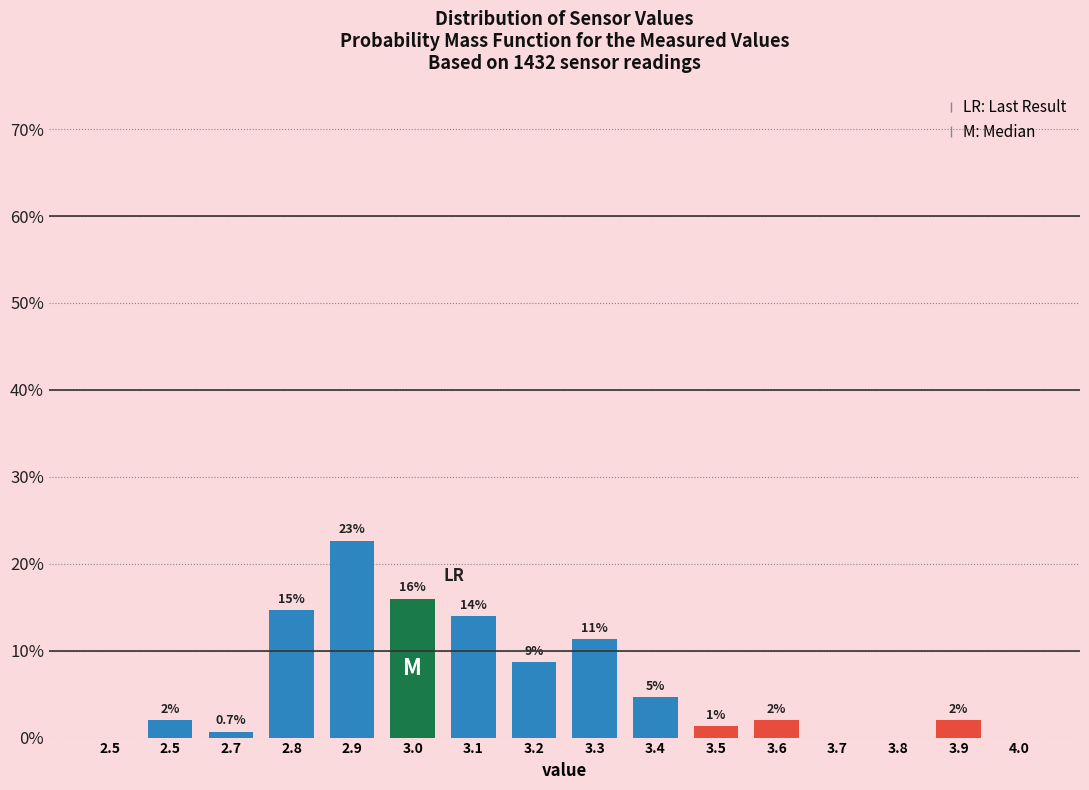

Are the bars horizontal?

No